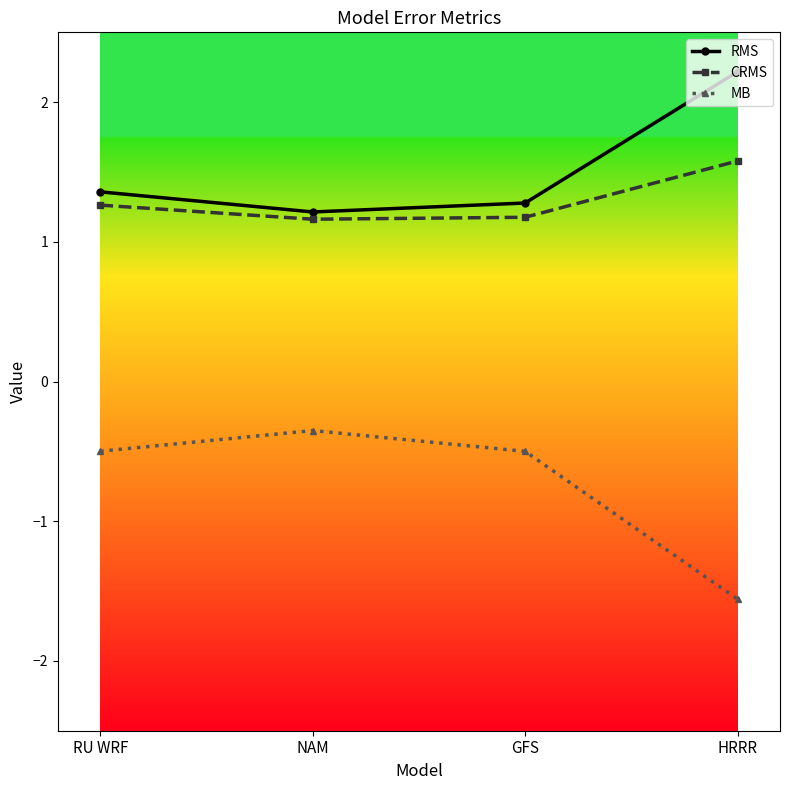

How many interior local peaks does the MB series have?

1